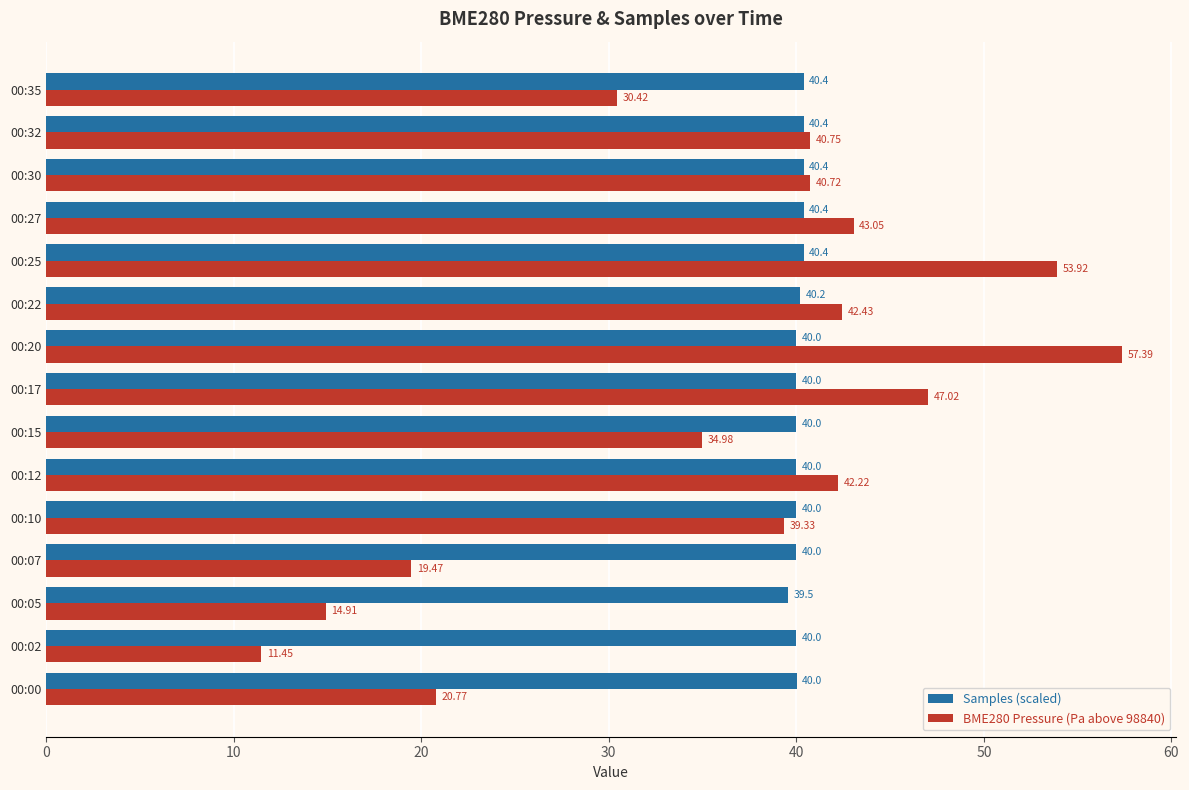

Which series has the widest spread of values?

BME280 Pressure (Pa above 98840)